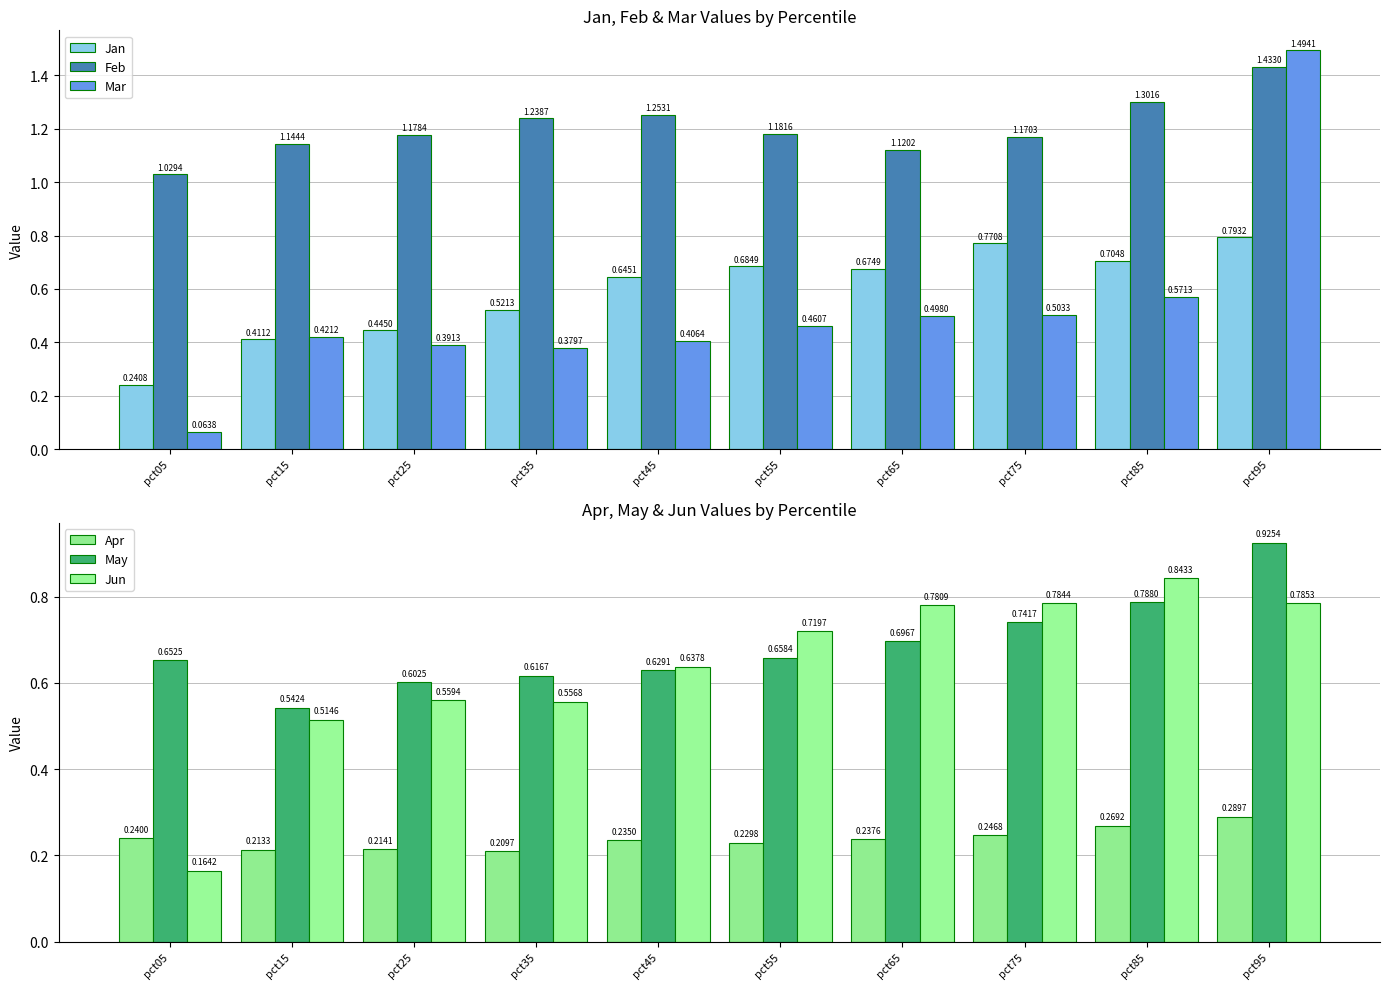

What is the smallest value displayed?

0.1